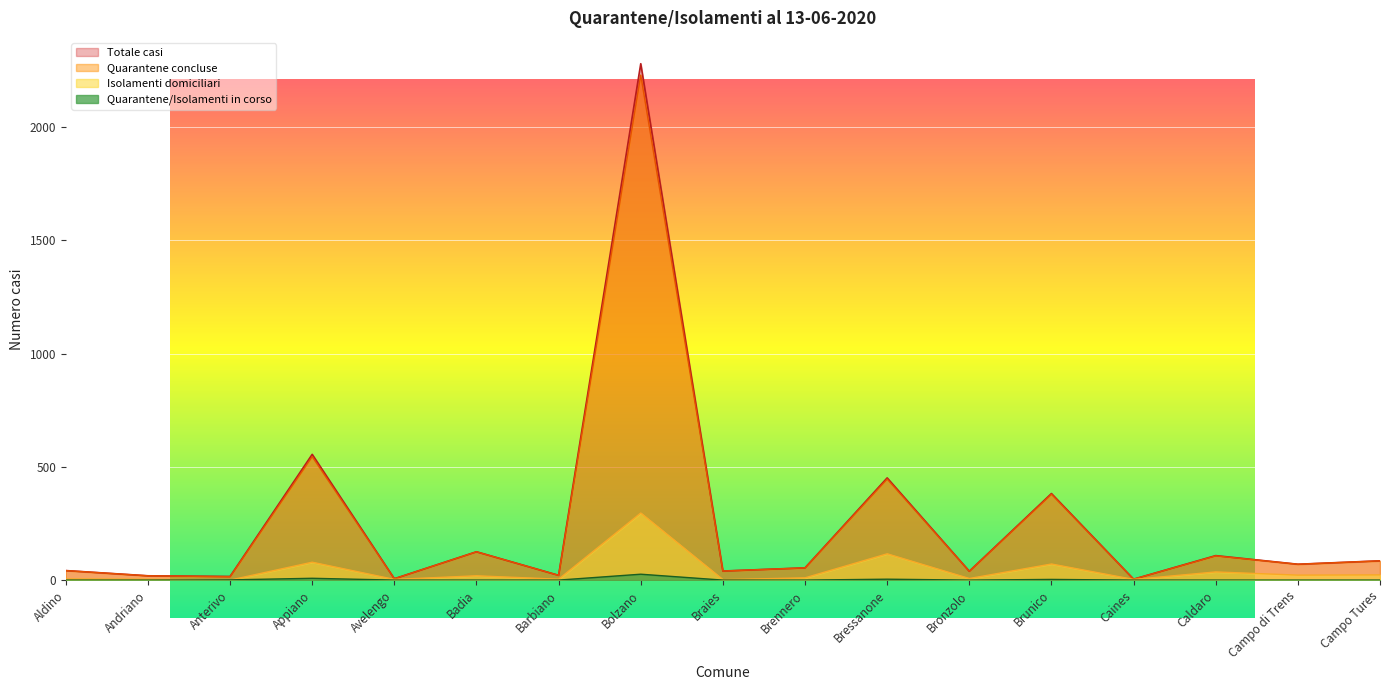

How many lines are shown in the chart?

4